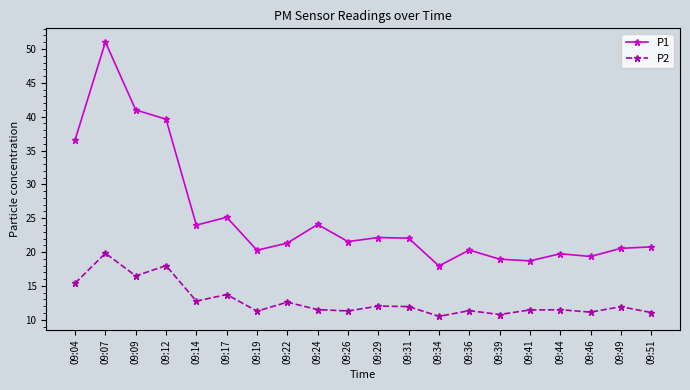

Does the chart display data point markers on the line(s)?

Yes